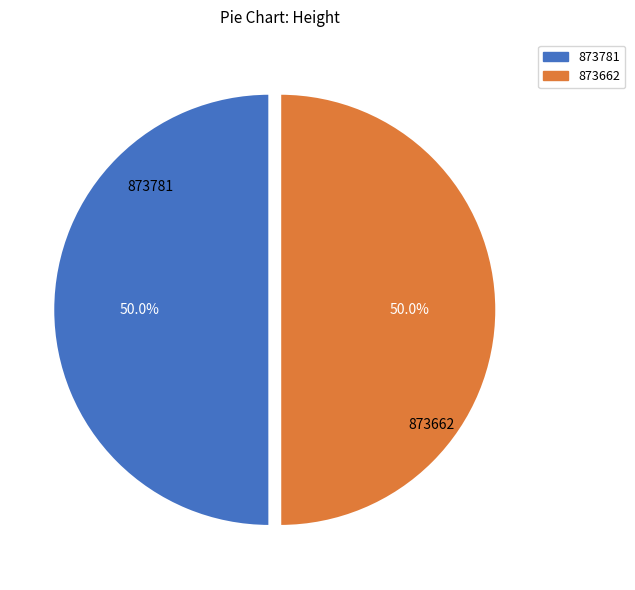

What percentage do 873662 and 873781 together represent?

100.0%